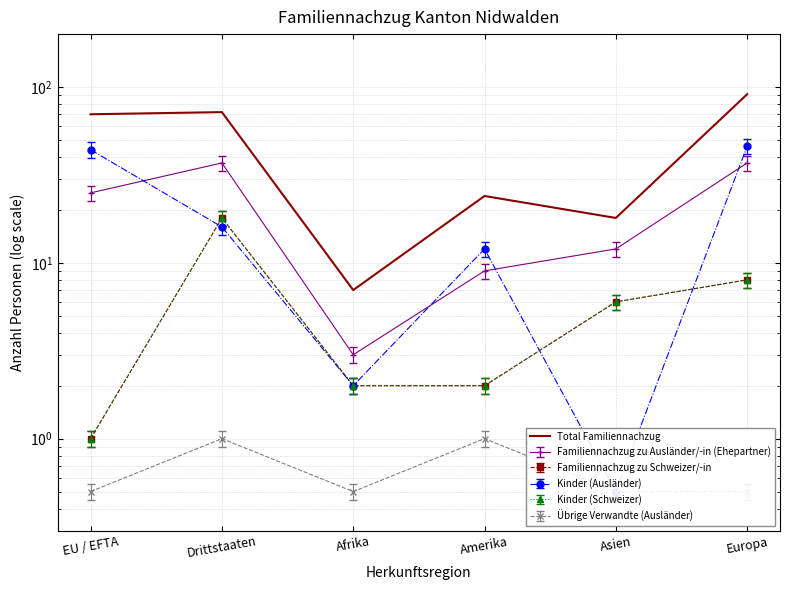

Reading right to left, list all the values displayed in this chart.

Europa=91	Asien=18	Amerika=24	Afrika=7	Drittstaaten=72	EU / EFTA=70